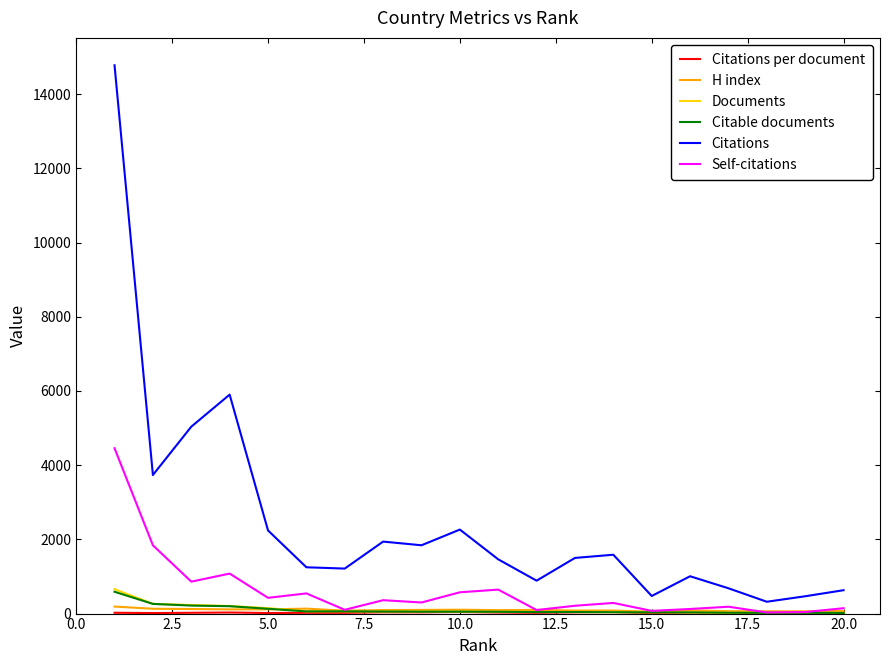

Which series has the widest spread of values?

Citations